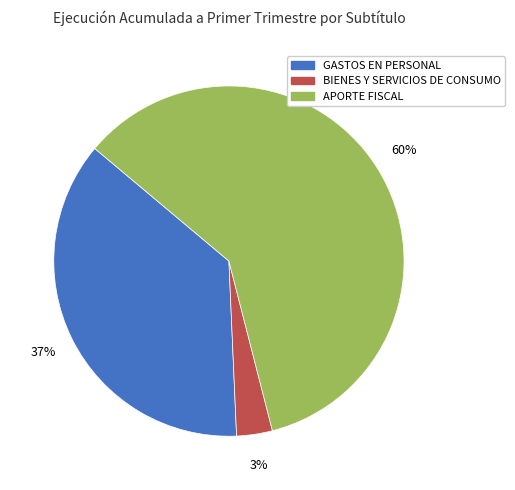

To the nearest percent, what percentage of the pie is GASTOS EN PERSONAL?

37%